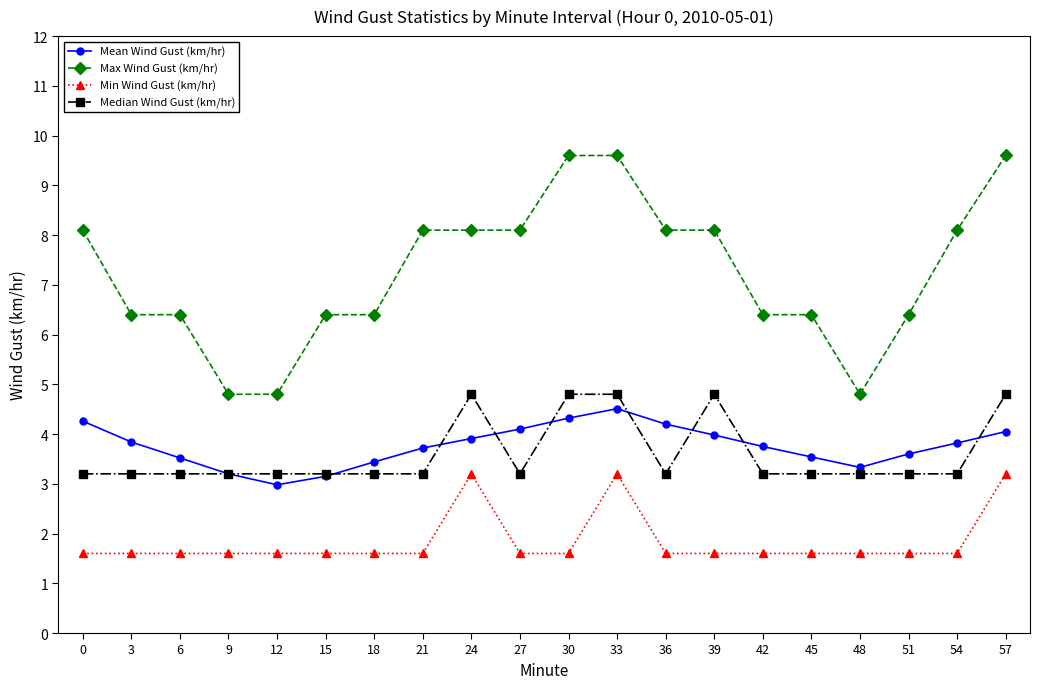

The Median Wind Gust (km/hr) series shows 3.2 at 21. True or false?

True